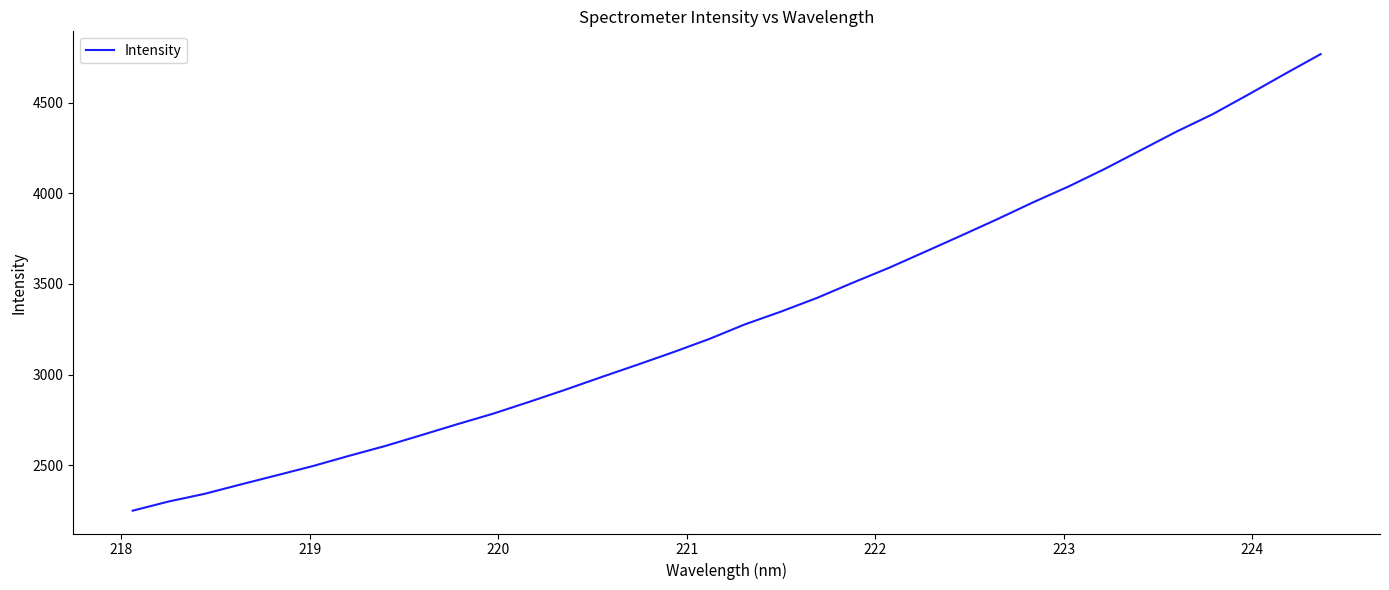

What is the greatest value displayed?

4767.1